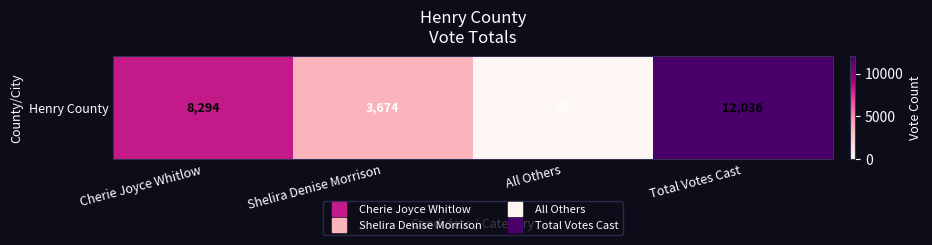

How many values are below 8294?

2